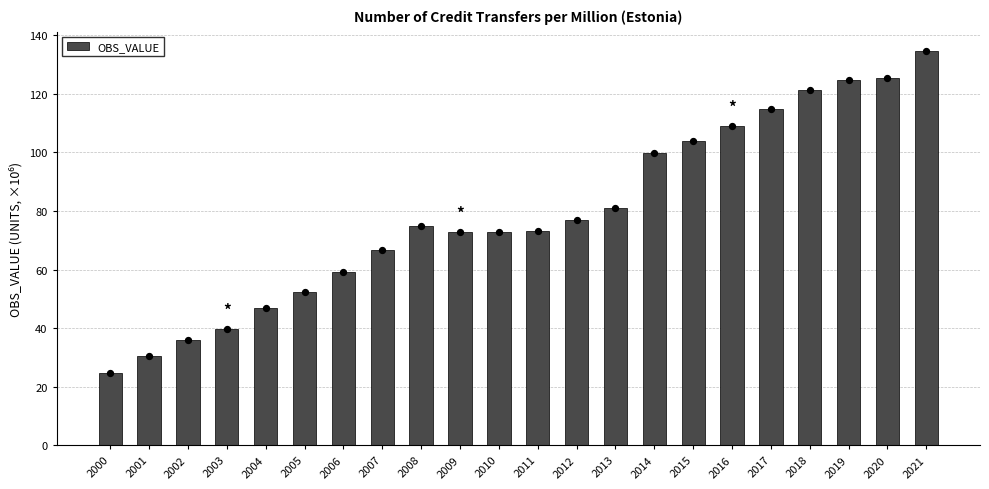

What is the ratio of the value at 2006 to the value at 2010?

0.8